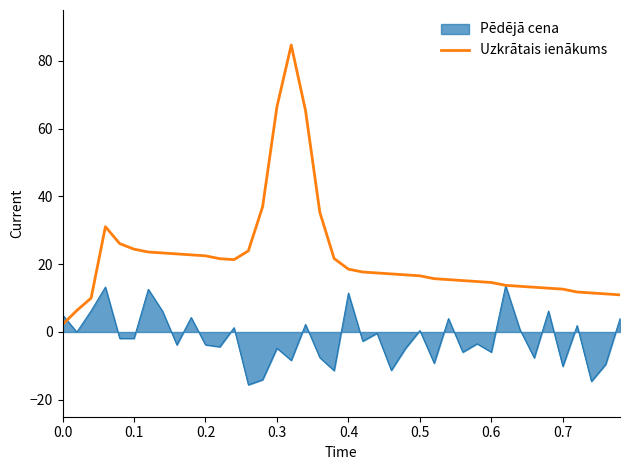

Which series has the largest range (max minus min)?

Uzkrātais ienākums